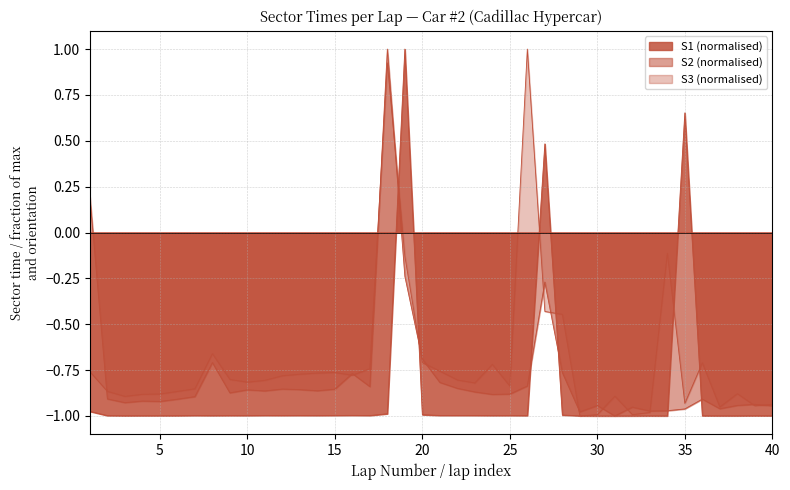

What is the difference between the S2 values at 1 and 28?

1.0